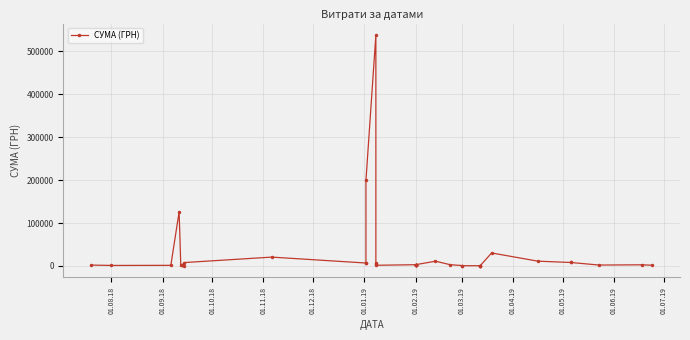

What is the value of the 1st point from the left?

2072.0